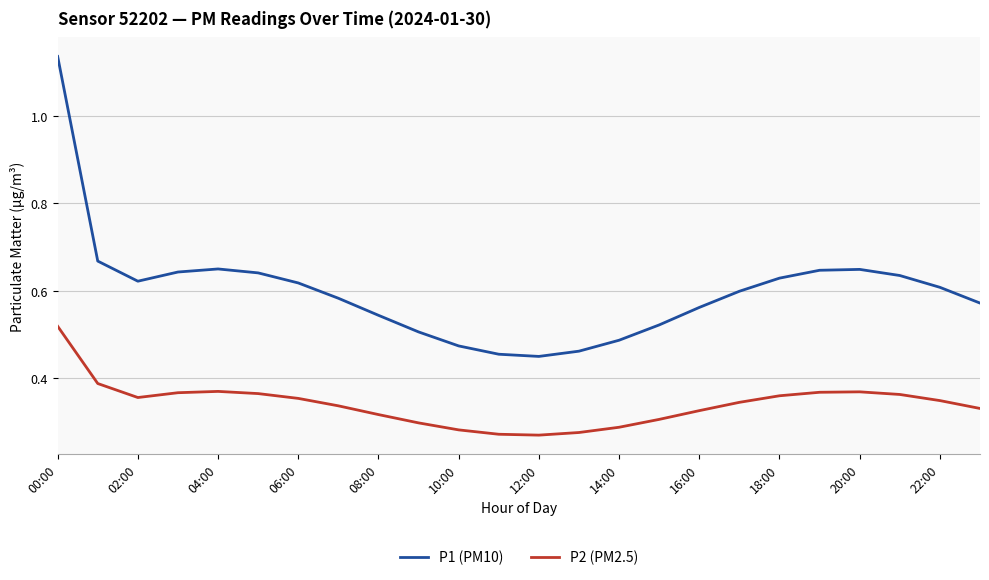

What are all the series names shown in the legend?

P1 (PM10), P2 (PM2.5)